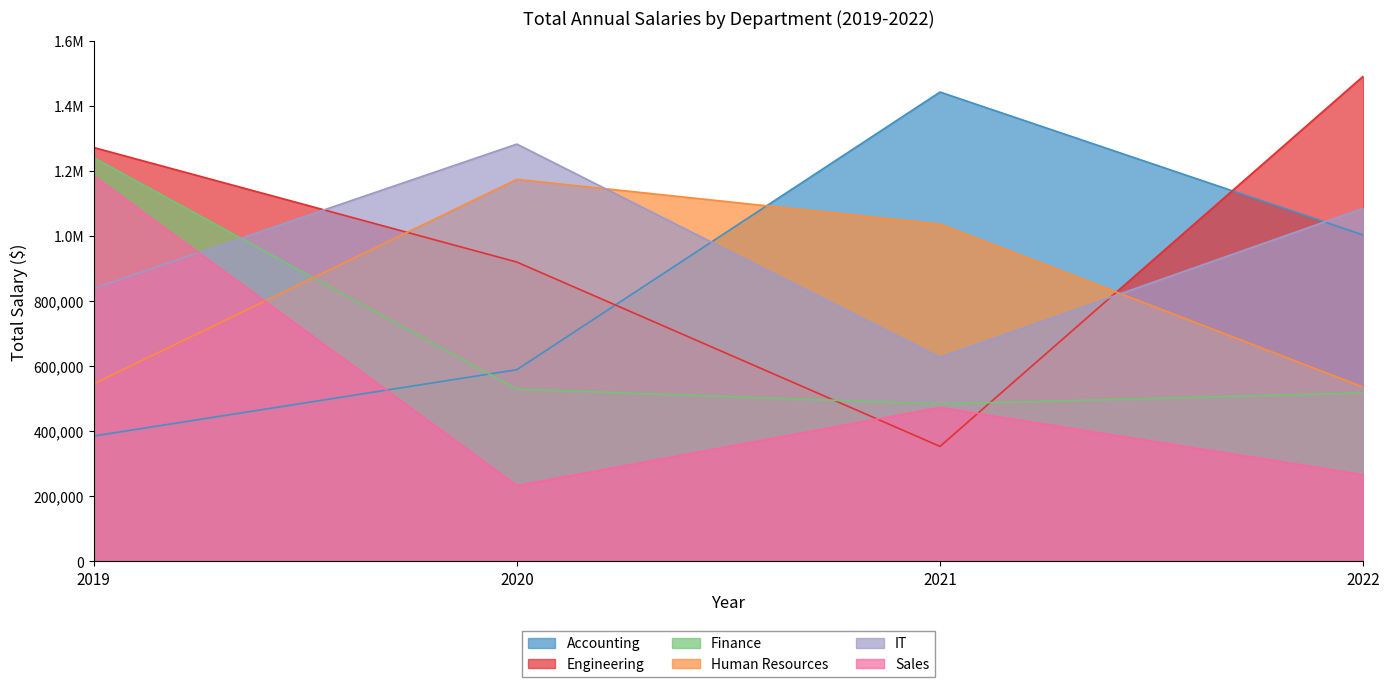

Which category has the highest value across all series?

2022